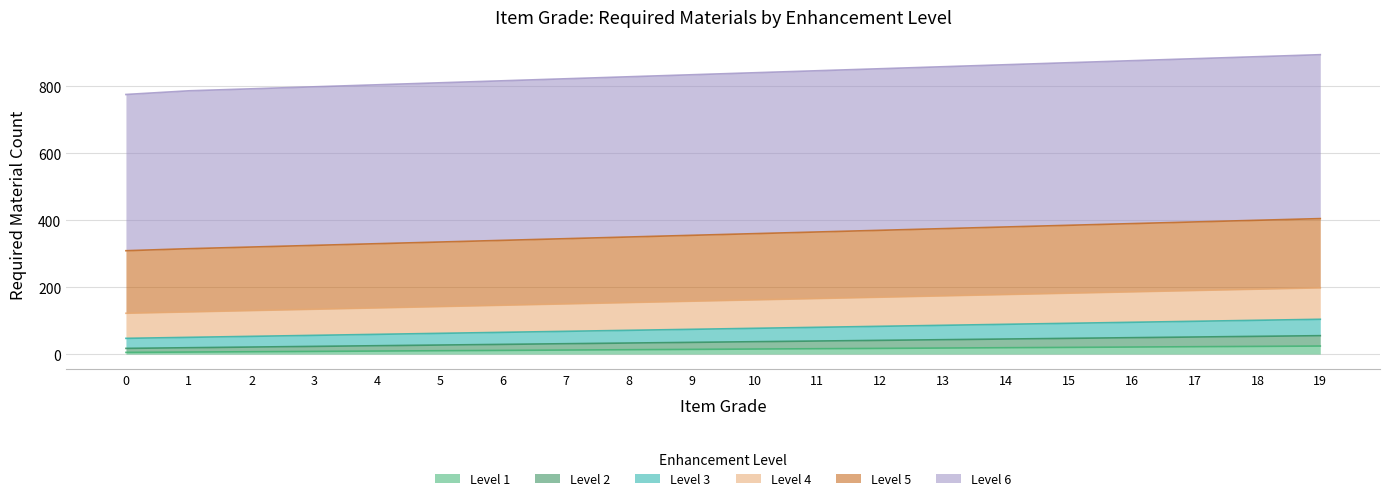

Which series changed the most between 6 and 9?

Level 5